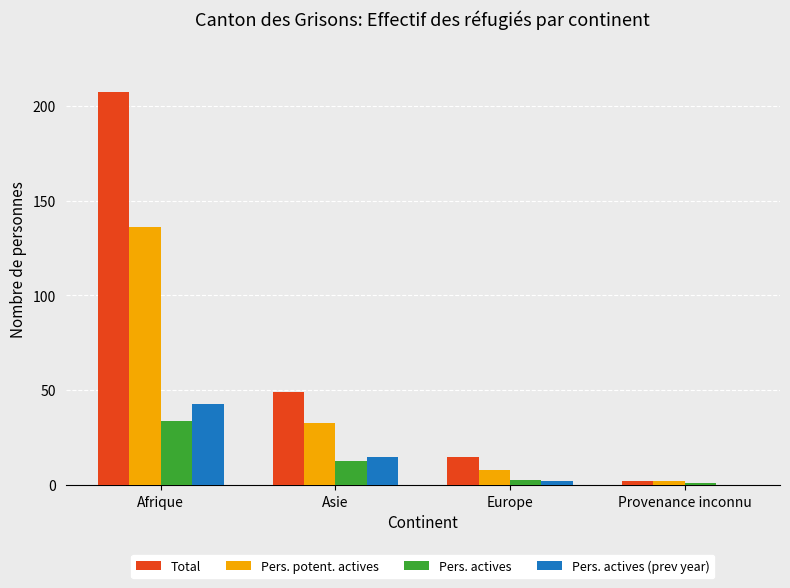

Which series changed the most between Afrique and Asie?

Total